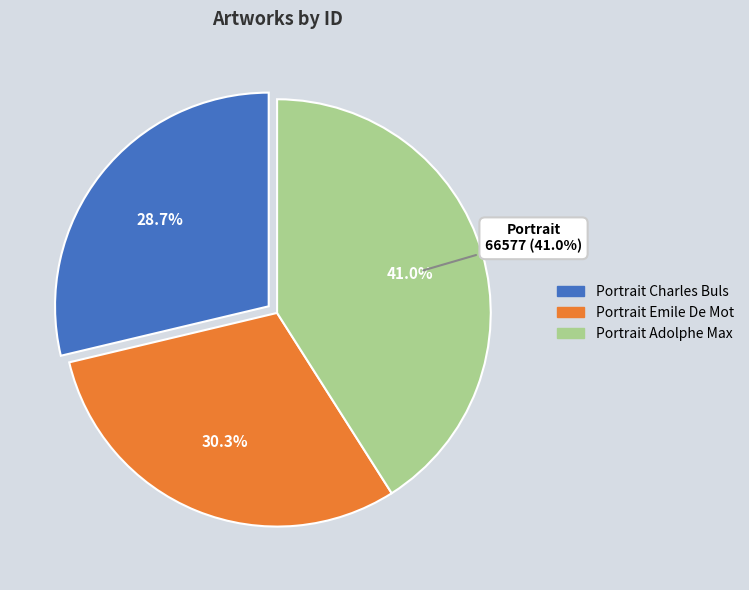

Approximately how many times larger is the value at Portrait du bougmestre Emile De Mot compared to Portrait du bourgmestre Adolphe Max?

0.7